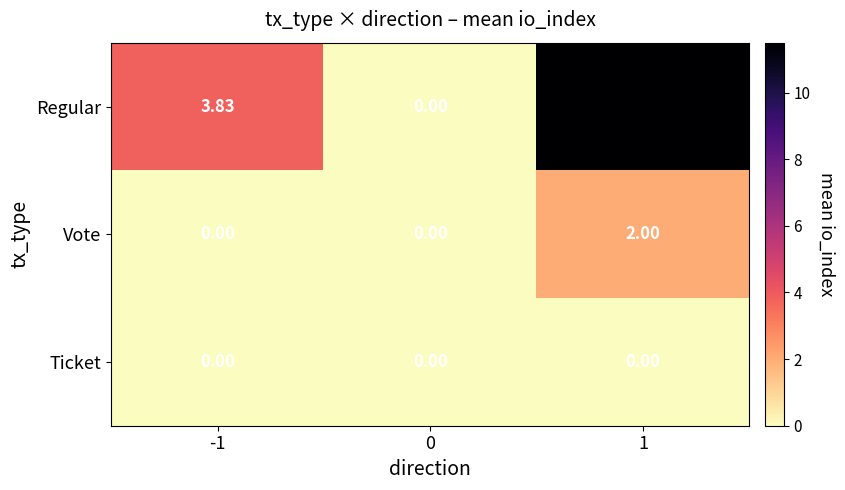

Which series changed the most between 0 and 1?

Regular